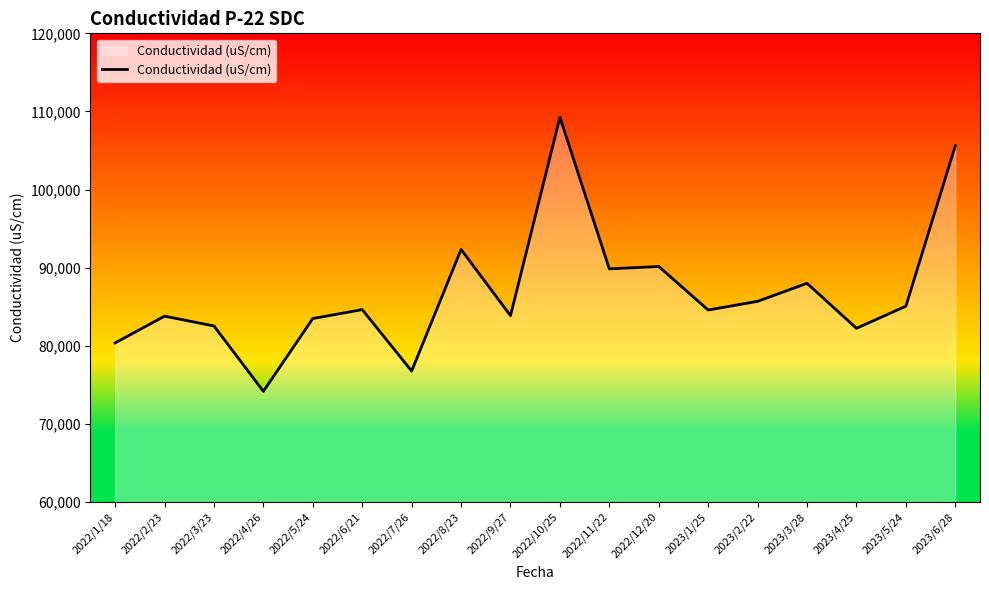

The value at 2022/9/27 is 133947. True or false?

False